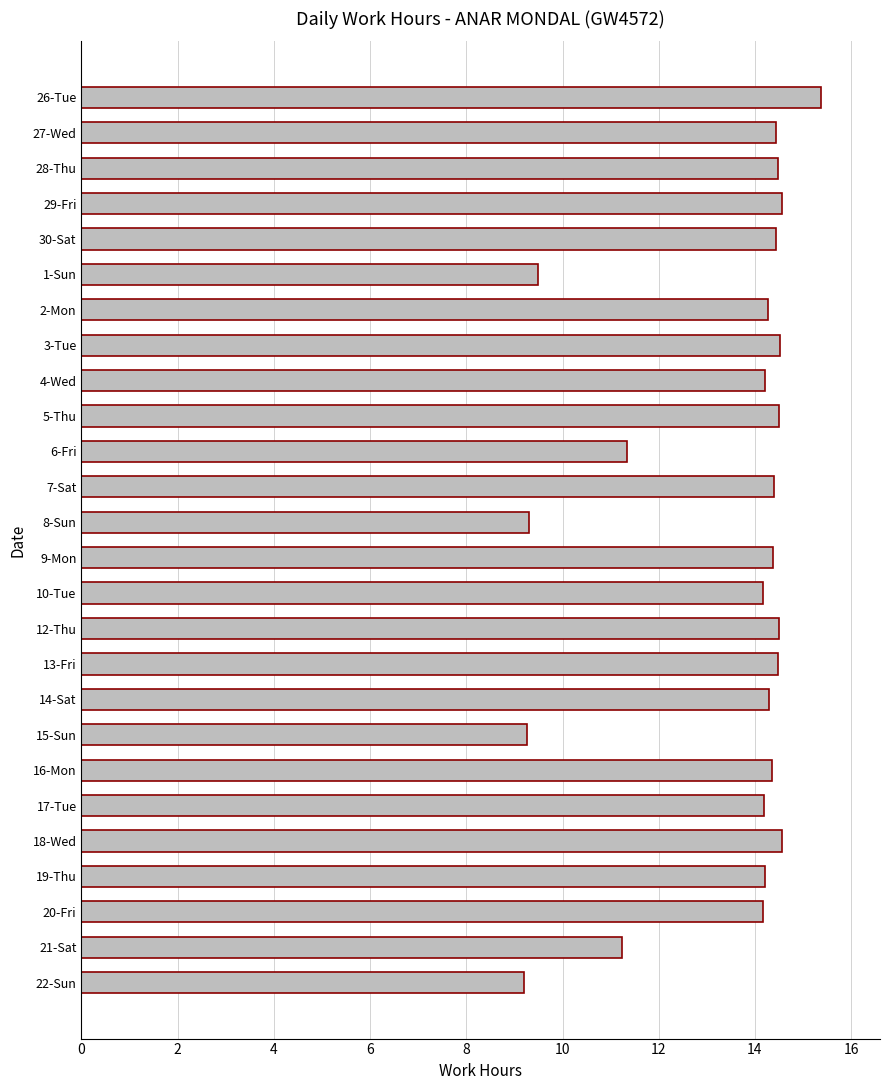

How many bars are there in total?

26